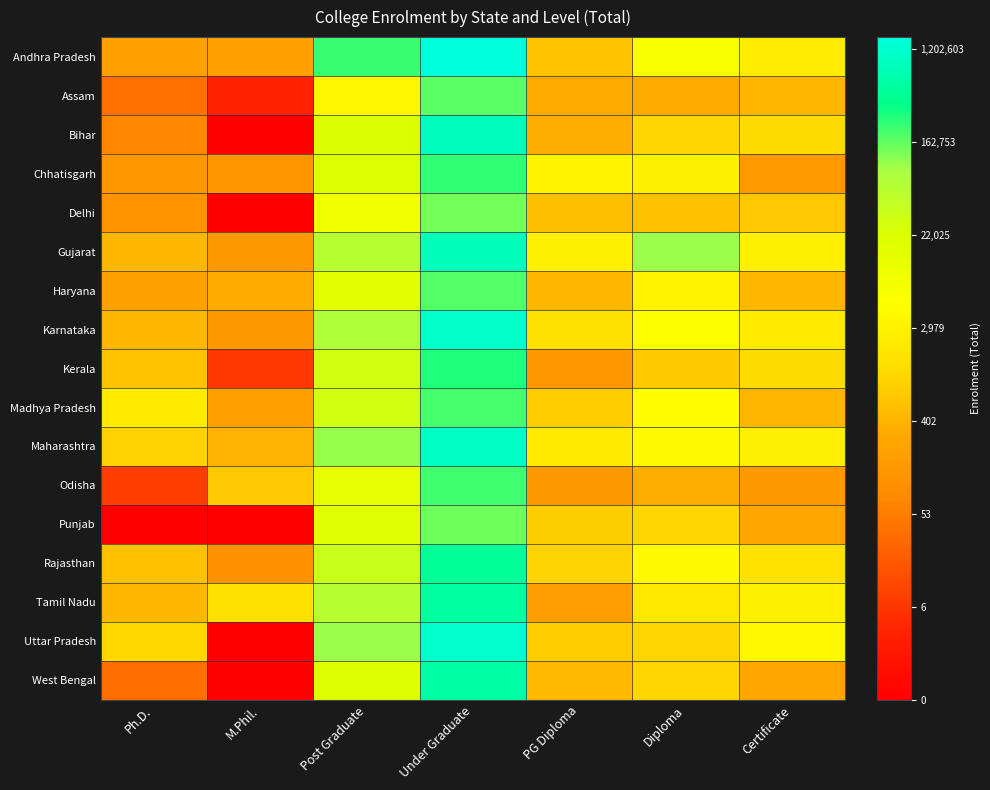

Reading left to right, transcribe all the data shown in this chart.

Andhra Pradesh: Ph.D.=5.3	M.Phil.=5.3	Post Graduate=12.3	Under Graduate=14.2	PG Diploma=6.5	Diploma=8.8	Certificate=7.8
Assam: Ph.D.=3.6	M.Phil.=1.4	Post Graduate=8.2	Under Graduate=12.0	PG Diploma=5.7	Diploma=5.7	Certificate=6.1
Bihar: Ph.D.=4.3	M.Phil.=0.0	Post Graduate=10.0	Under Graduate=13.7	PG Diploma=5.8	Diploma=6.9	Certificate=7.1
Chhatisgarh: Ph.D.=4.9	M.Phil.=4.9	Post Graduate=10.0	Under Graduate=12.4	PG Diploma=8.0	Diploma=8.0	Certificate=5.1
Delhi: Ph.D.=4.8	M.Phil.=0.0	Post Graduate=9.1	Under Graduate=11.8	PG Diploma=6.2	Diploma=6.4	Certificate=6.5
Gujarat: Ph.D.=6.1	M.Phil.=5.0	Post Graduate=11.1	Under Graduate=13.6	PG Diploma=7.9	Diploma=11.5	Certificate=8.0
Haryana: Ph.D.=5.4	M.Phil.=5.8	Post Graduate=9.7	Under Graduate=12.1	PG Diploma=6.1	Diploma=8.0	Certificate=6.1
Karnataka: Ph.D.=6.1	M.Phil.=5.1	Post Graduate=11.2	Under Graduate=13.9	PG Diploma=7.3	Diploma=8.6	Certificate=7.7
Kerala: Ph.D.=6.4	M.Phil.=2.1	Post Graduate=10.3	Under Graduate=12.5	PG Diploma=4.9	Diploma=6.6	Certificate=7.1
Madhya Pradesh: Ph.D.=7.7	M.Phil.=5.2	Post Graduate=10.3	Under Graduate=12.2	PG Diploma=6.7	Diploma=8.5	Certificate=6.0
Maharashtra: Ph.D.=6.8	M.Phil.=6.0	Post Graduate=11.5	Under Graduate=13.9	PG Diploma=7.7	Diploma=8.4	Certificate=7.9
Odisha: Ph.D.=2.2	M.Phil.=6.5	Post Graduate=9.6	Under Graduate=12.3	PG Diploma=5.1	Diploma=5.8	Certificate=5.0
Punjab: Ph.D.=0.0	M.Phil.=0.0	Post Graduate=9.8	Under Graduate=11.9	PG Diploma=6.7	Diploma=6.9	Certificate=5.6
Rajasthan: Ph.D.=6.4	M.Phil.=4.7	Post Graduate=10.5	Under Graduate=13.1	PG Diploma=6.9	Diploma=8.4	Certificate=7.4
Tamil Nadu: Ph.D.=6.1	M.Phil.=7.3	Post Graduate=11.0	Under Graduate=13.2	PG Diploma=5.2	Diploma=7.6	Certificate=8.0
Uttar Pradesh: Ph.D.=7.0	M.Phil.=0.0	Post Graduate=11.5	Under Graduate=13.9	PG Diploma=6.7	Diploma=7.0	Certificate=8.2
West Bengal: Ph.D.=3.6	M.Phil.=0.0	Post Graduate=10.0	Under Graduate=13.3	PG Diploma=6.2	Diploma=6.9	Certificate=5.6